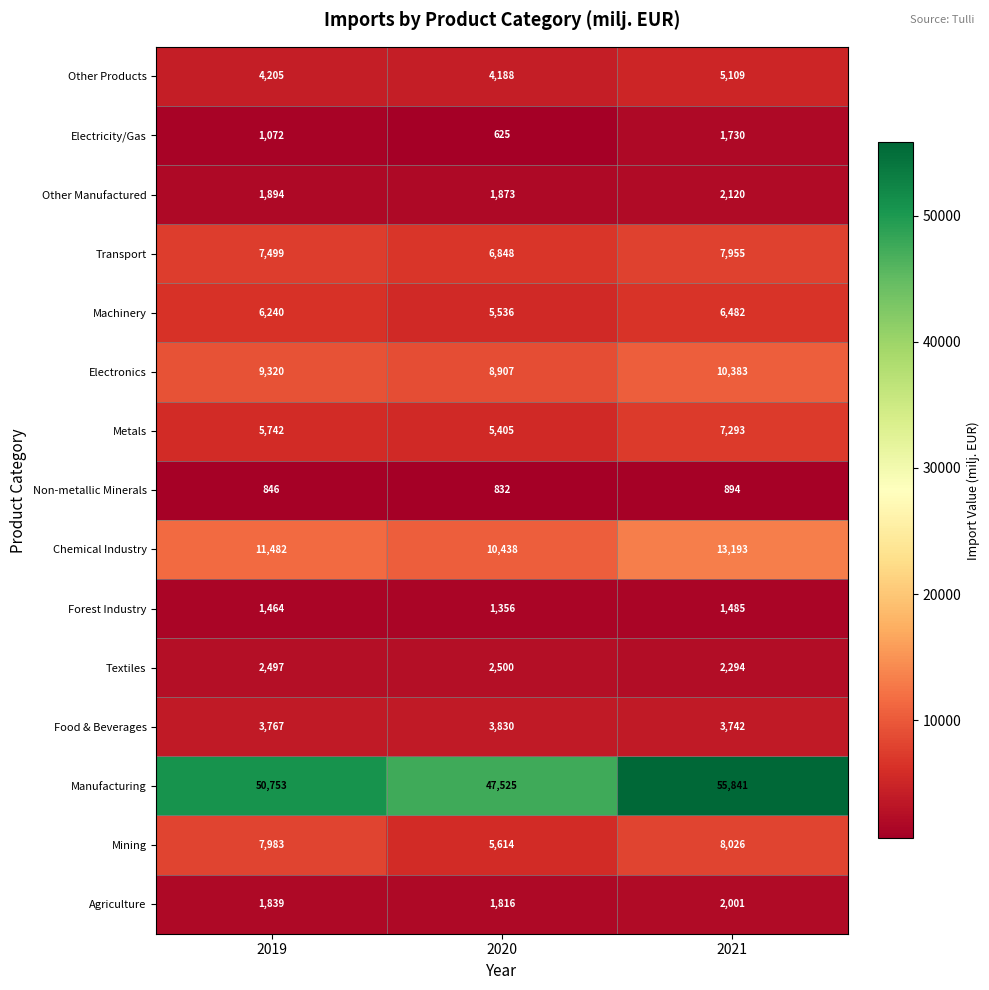

How many distinct data groups are displayed?

15